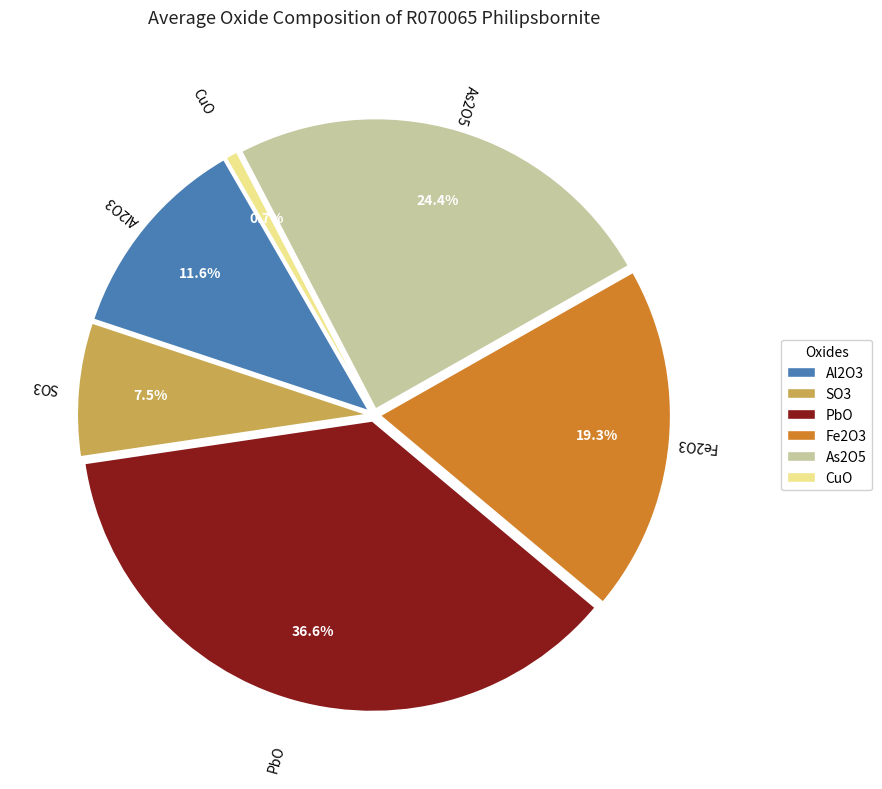

Between Al2O3 and CuO, which is larger?

Al2O3